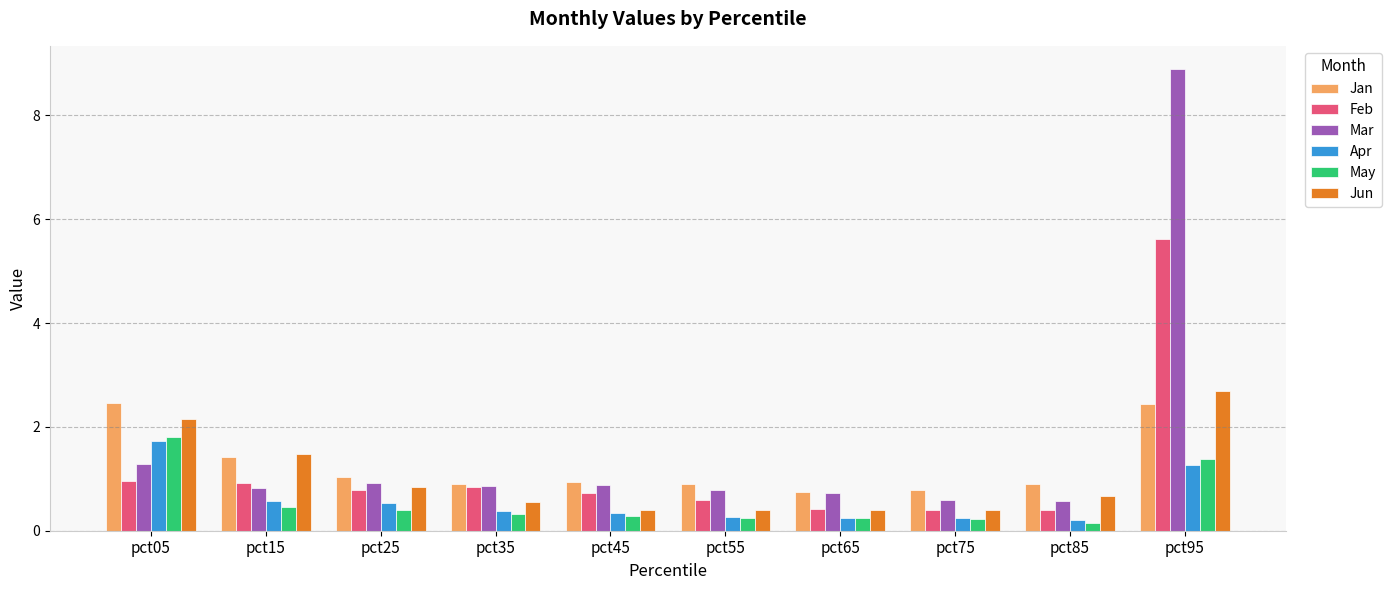

The value of Jan at pct95 is 3.5. True or false?

False